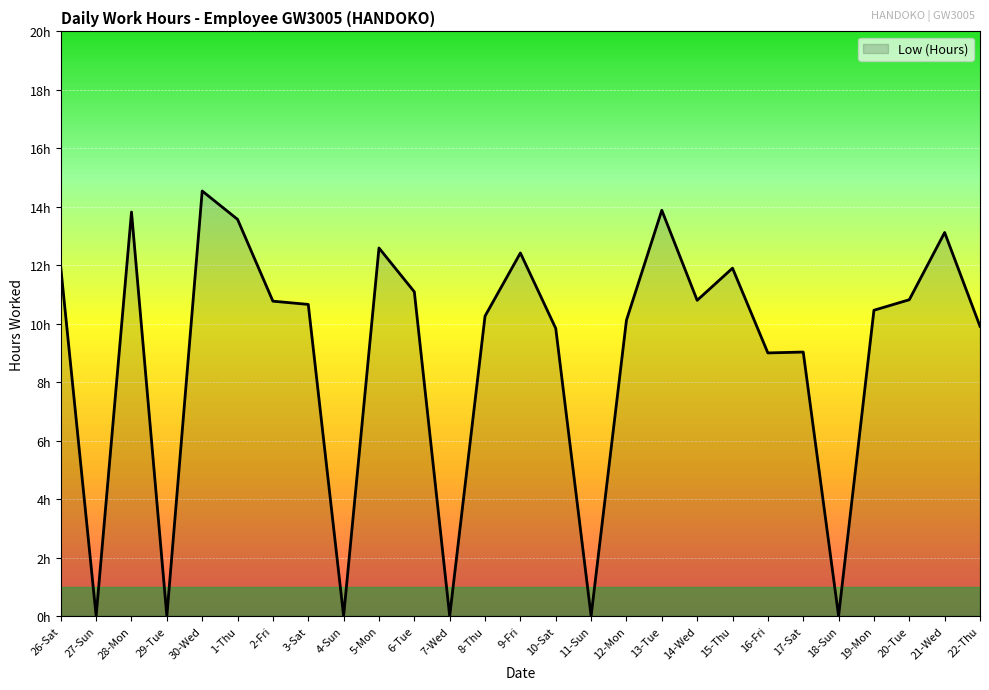

Which label corresponds to the largest value in the chart?

30-Wed